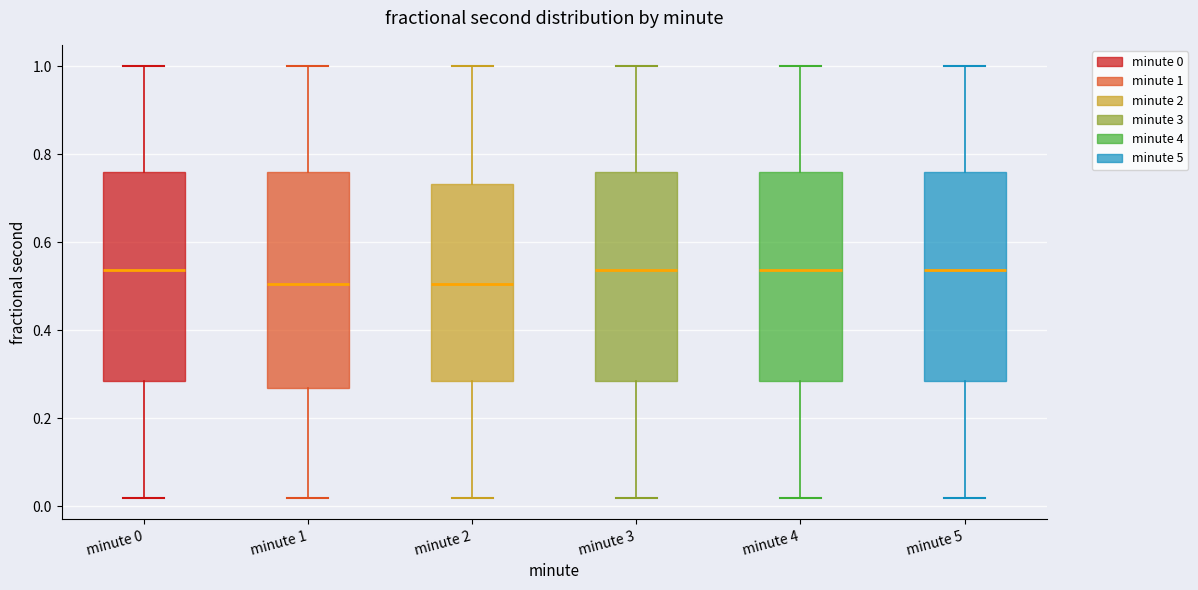

Where does the median line of the box for minute 0 sit on the y-axis? The values are not printed on the chart, so give them approximately, as read against the axis.

0.54